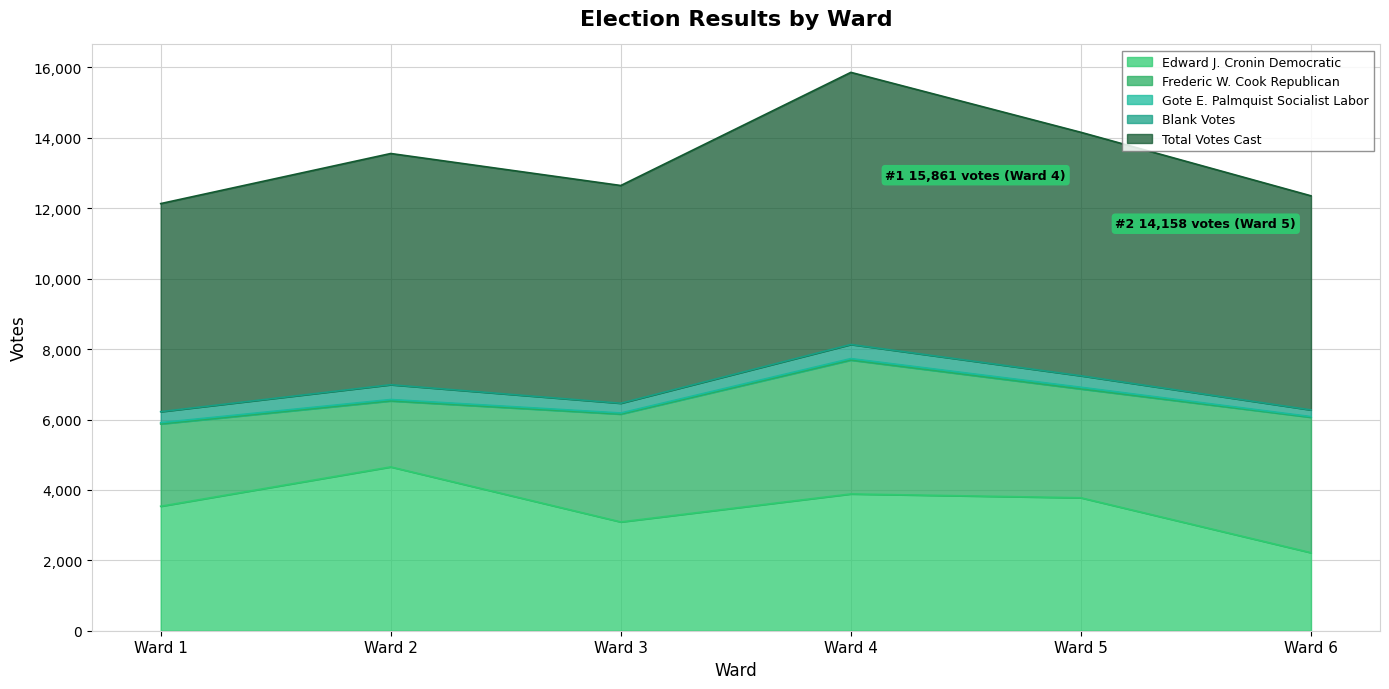

What is the difference between the Frederic W. Cook Republican values at Ward 6 and Ward 2?

1973